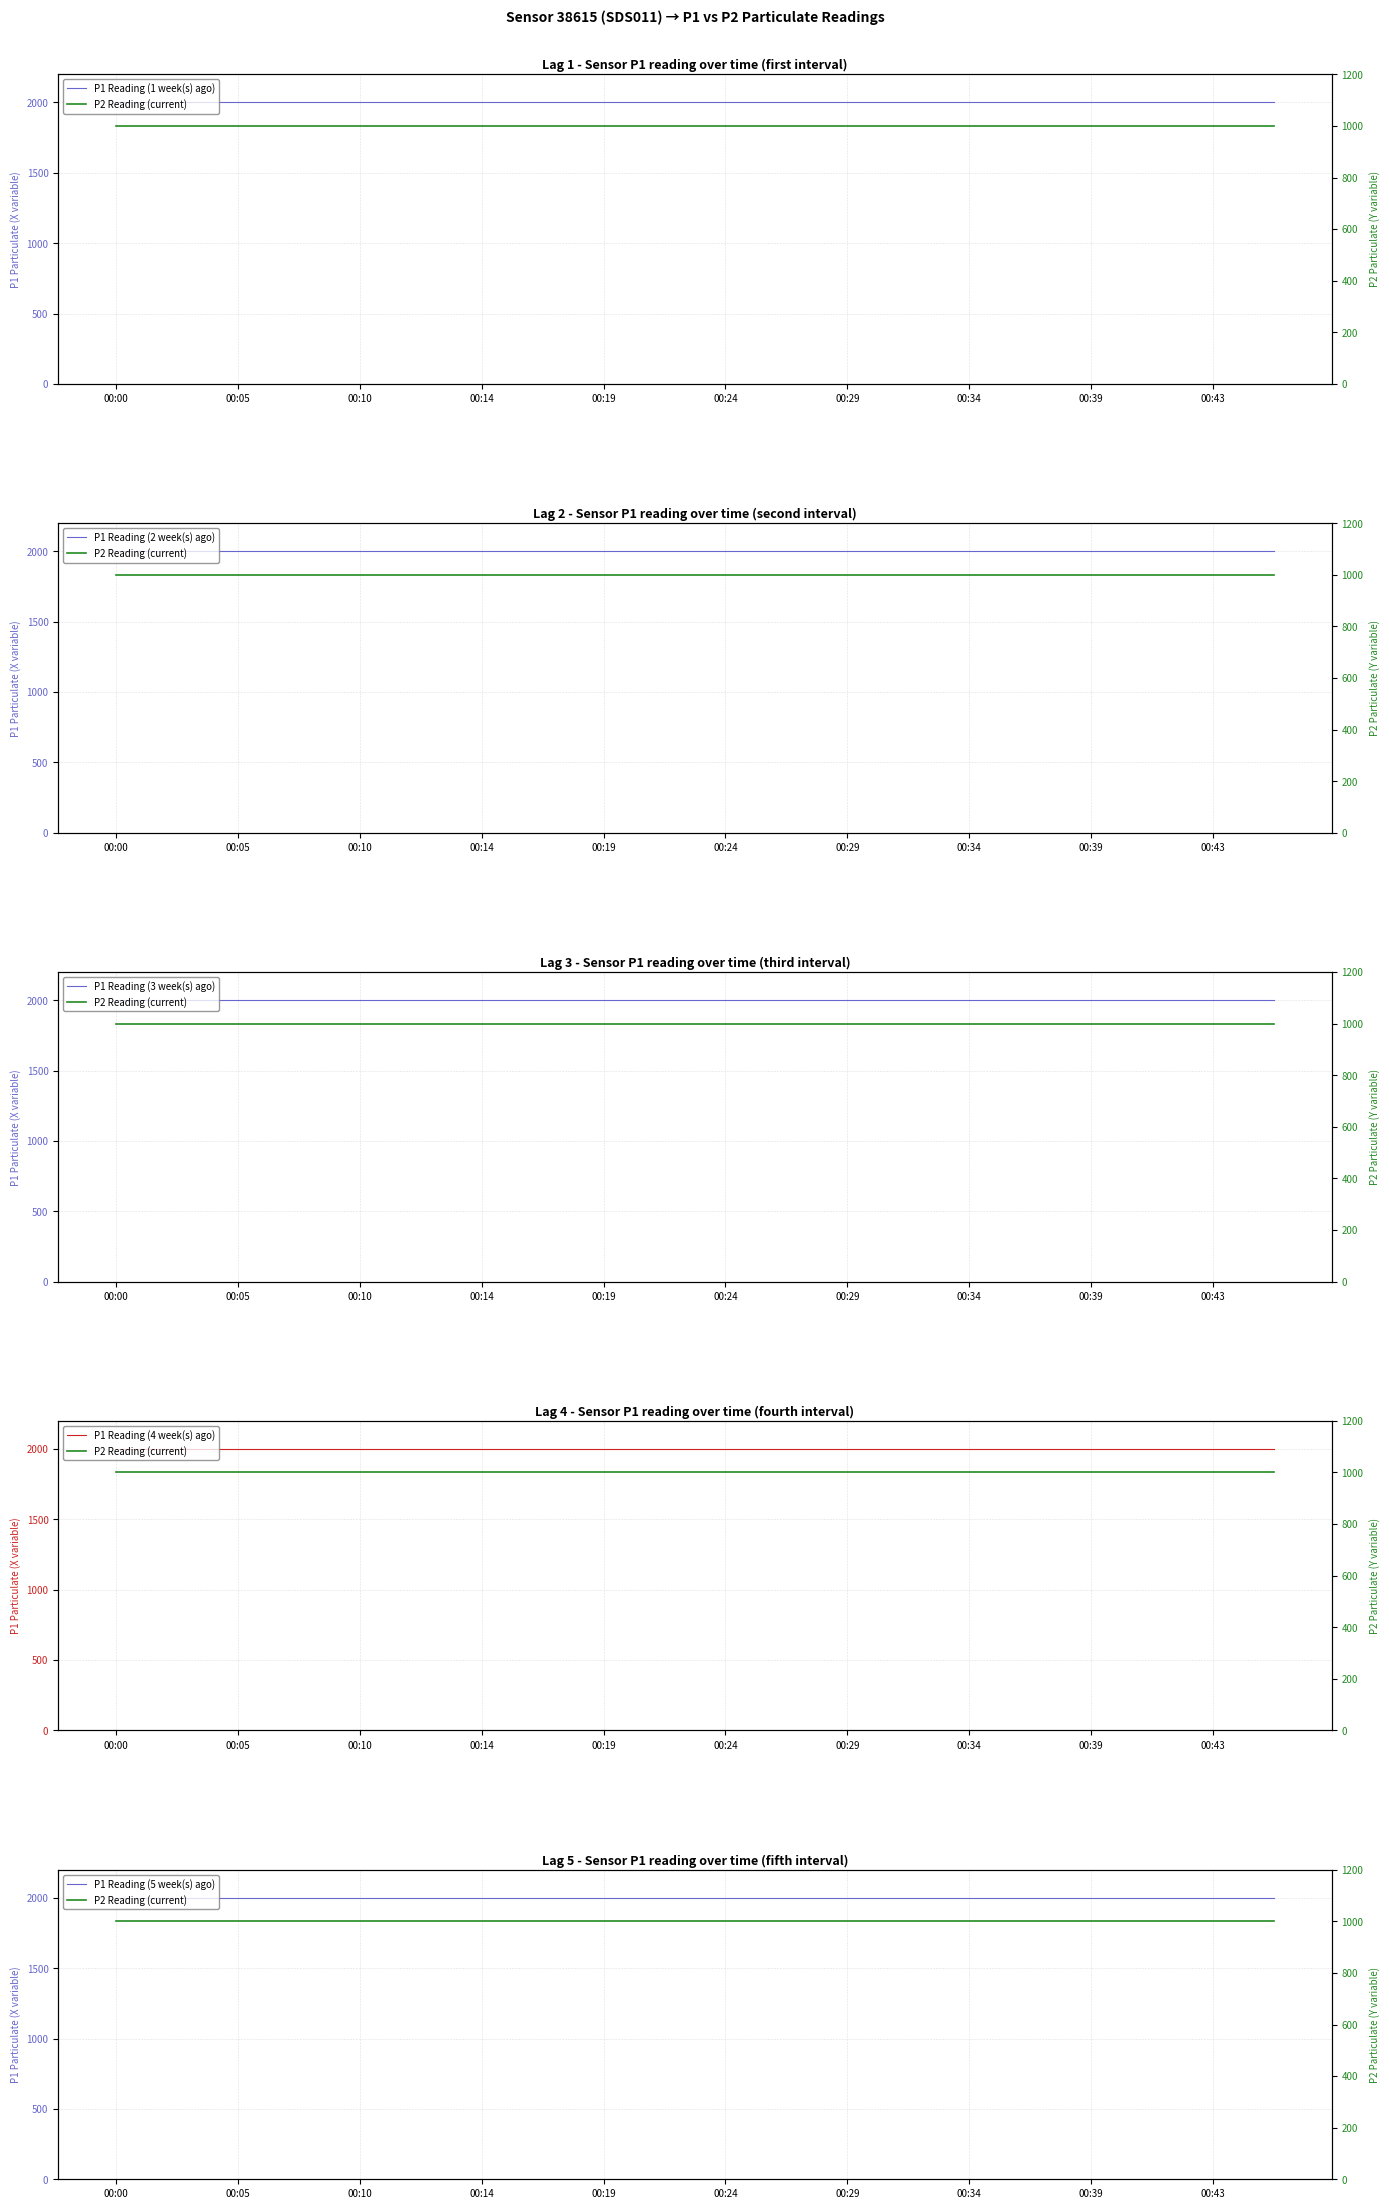

What is the difference between the highest and lowest values at 11?

1000.0